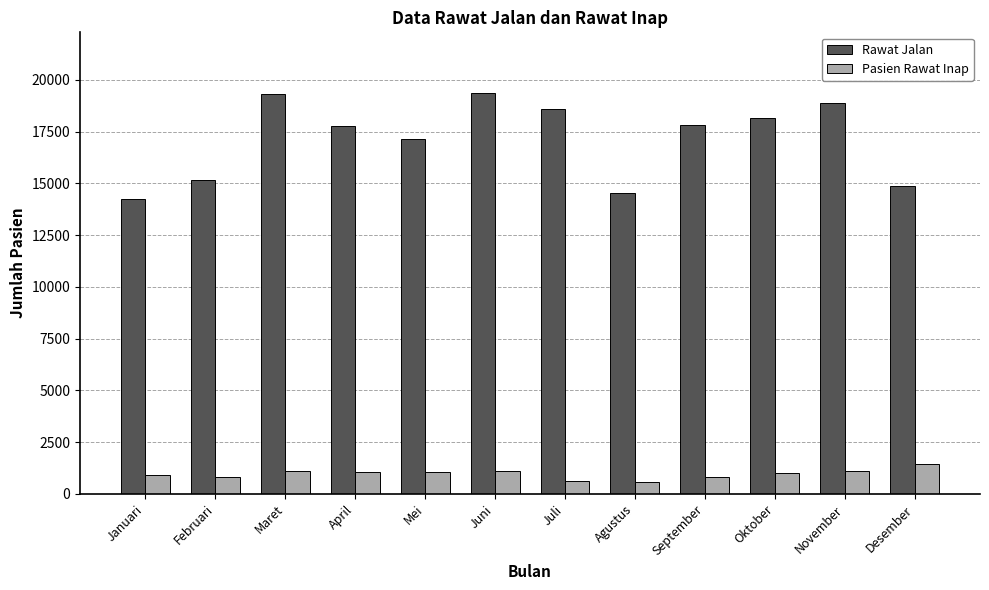

Which series has the largest total across all categories?

Rawat Jalan